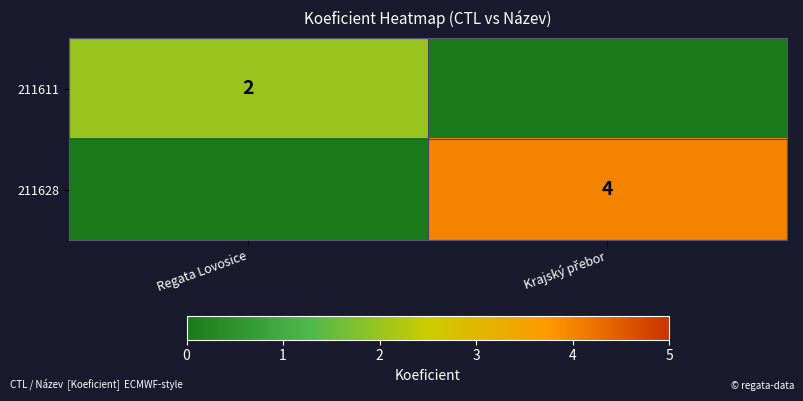

Is it true that 211611 equals 2 at Regata Lovosice?

True